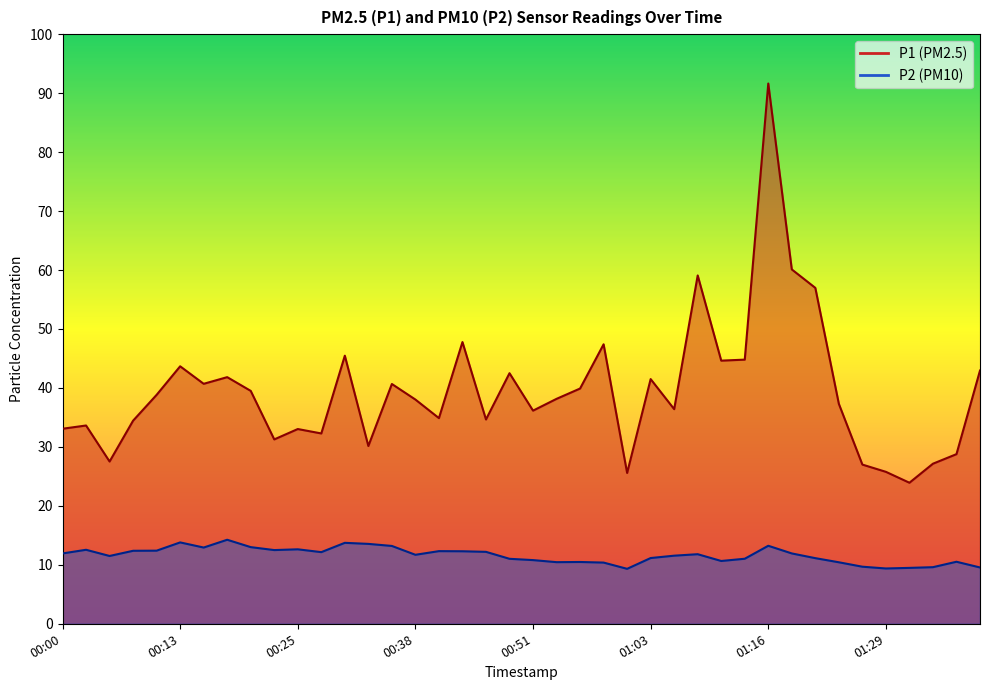

What is the difference between the maximum and minimum values in the P2 series?

4.9